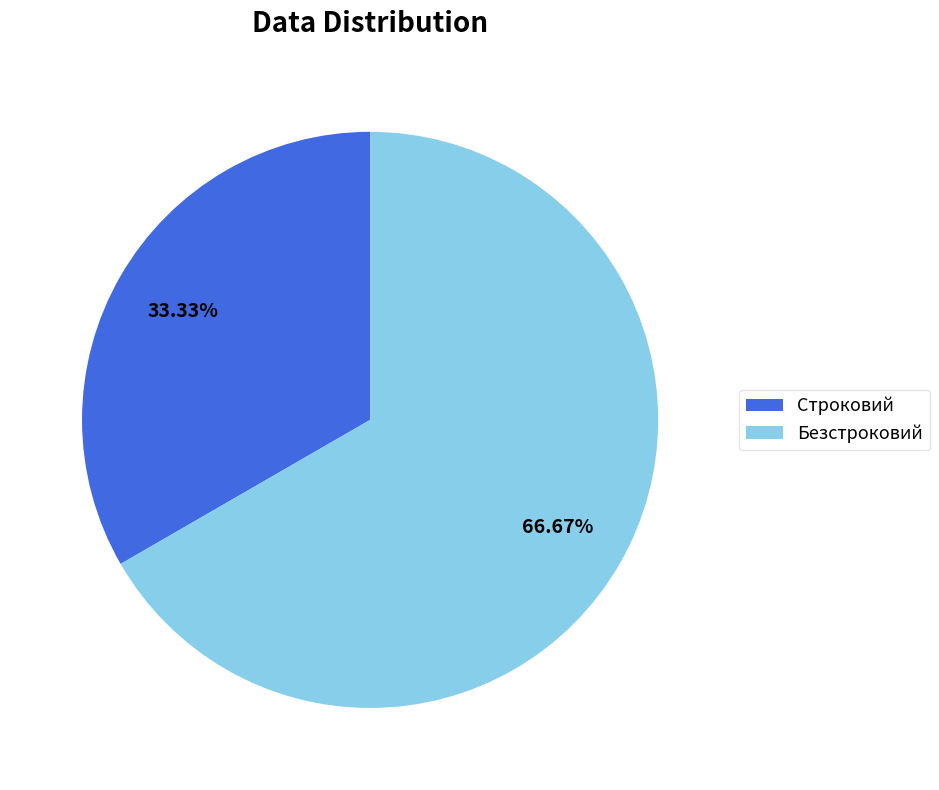

Which category accounts for the majority?

Безстроковий